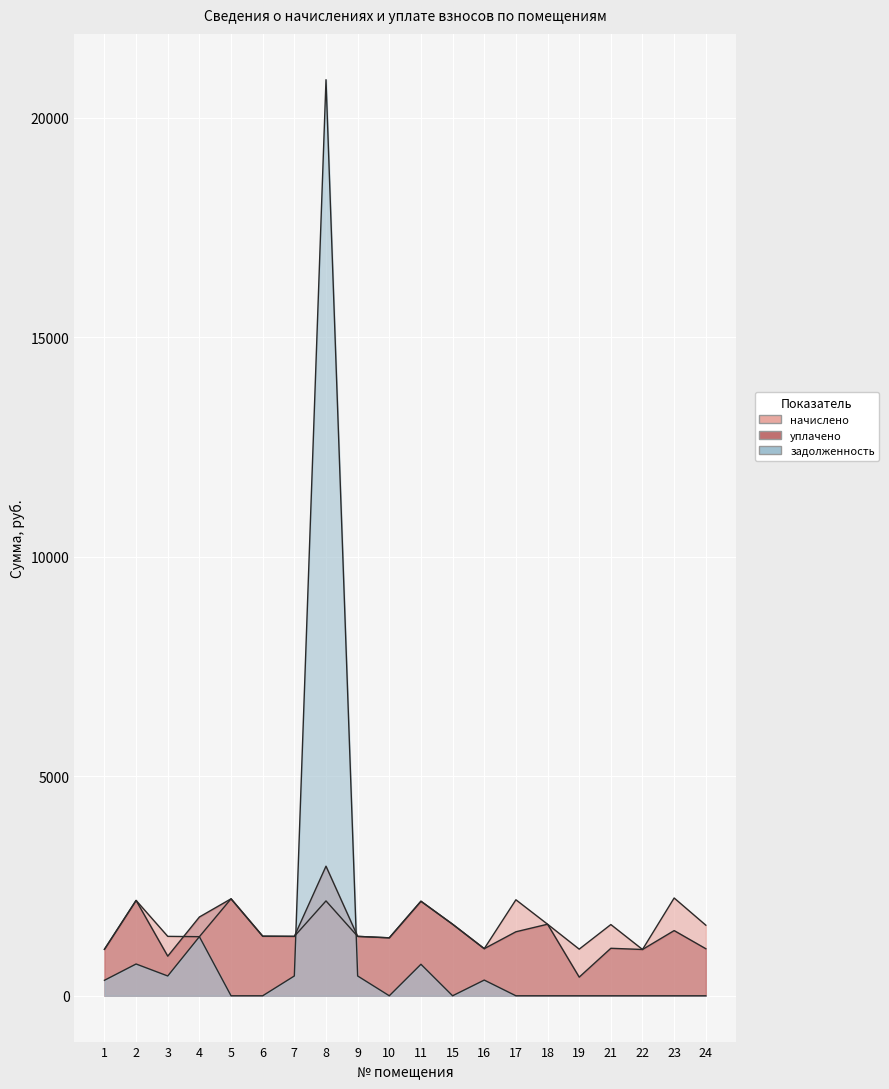

At which category does уплачено reach its first local valley?

3